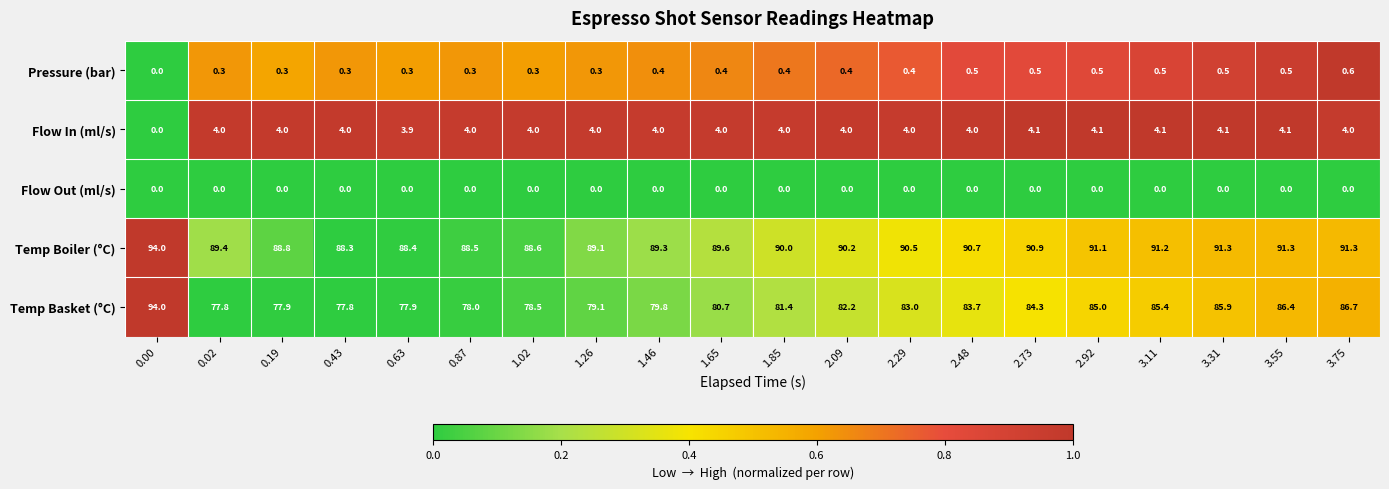

What value does the Pressure (bar) series have at 3.75?

0.6